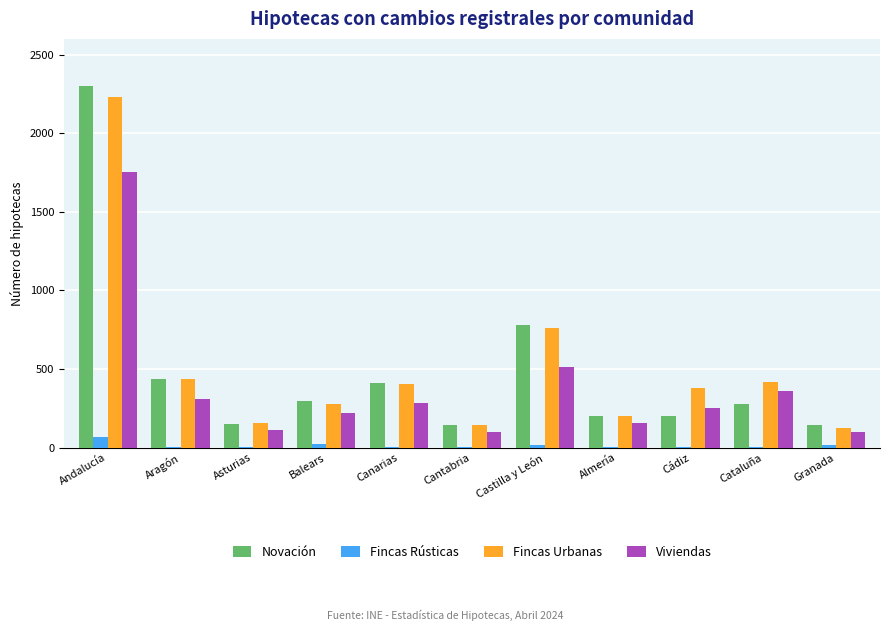

At which category does the chart reach its peak across all series?

Andalucía